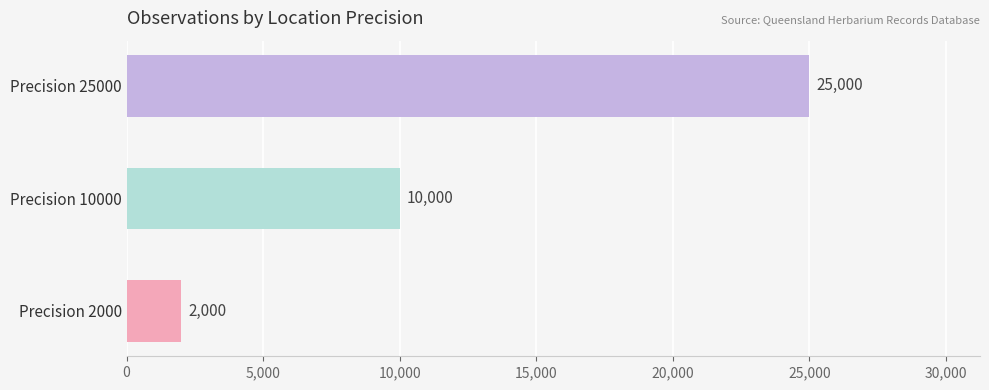

List the labels in order of value, largest first.

Precision 25000, Precision 10000, Precision 2000